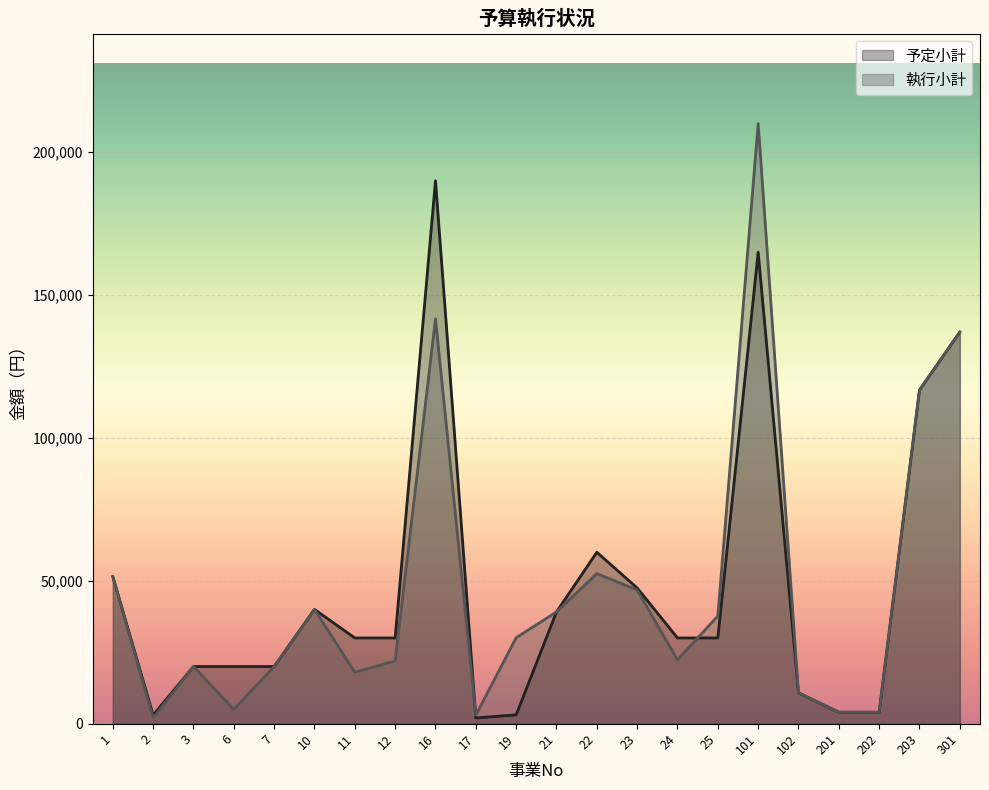

True or false: 執行小計 has more than 2 interior local peaks.

True